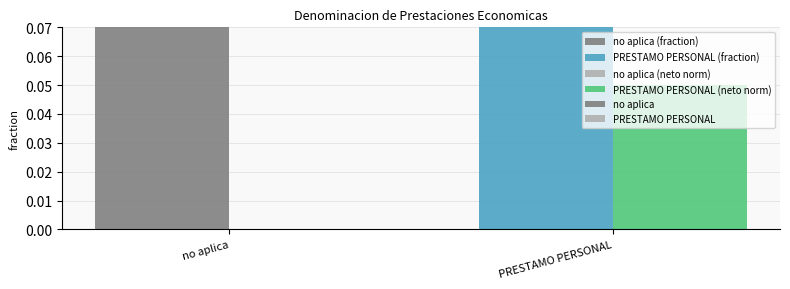

Are the bars grouped side by side (vs. stacked)?

Yes